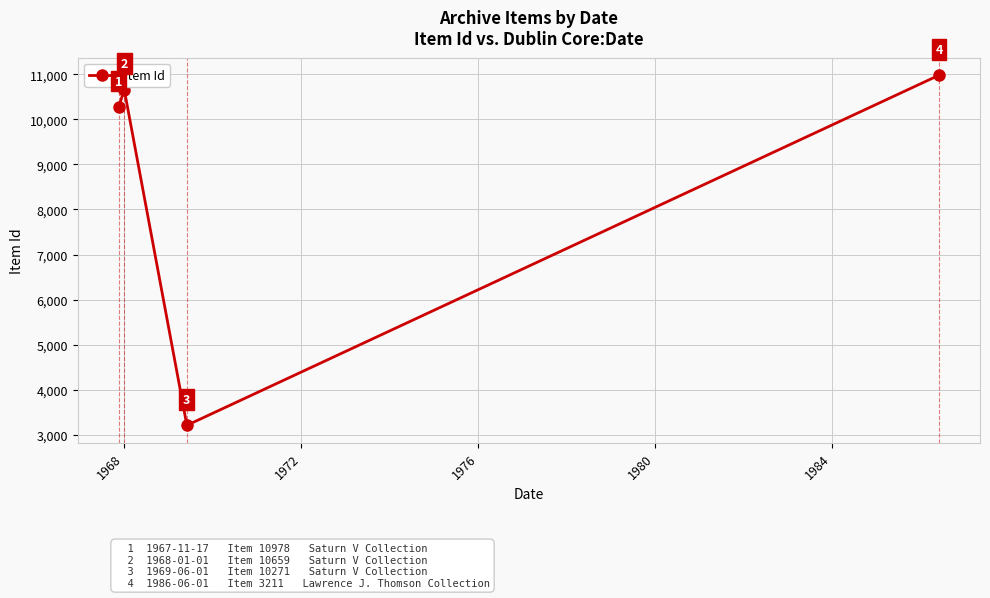

What is the value of the 2nd point from the left?

10659